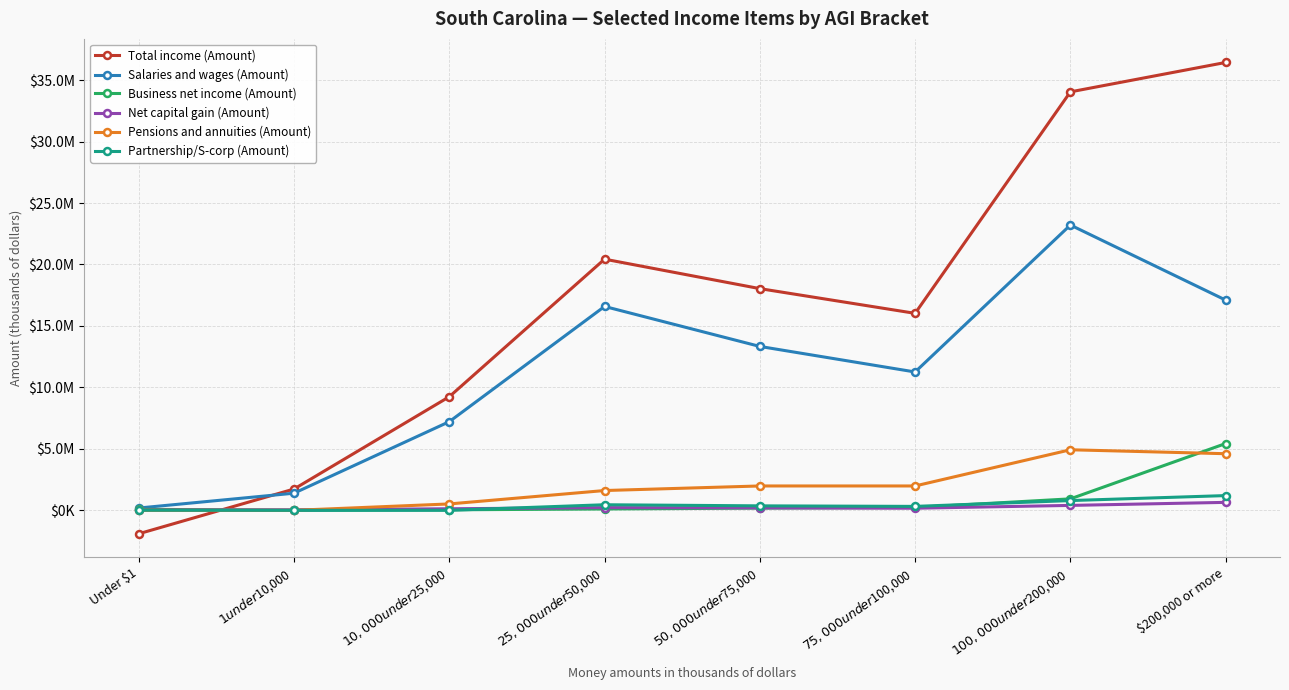

Between Under $1 and $10,000 under $25,000, which is larger?

$10,000 under $25,000